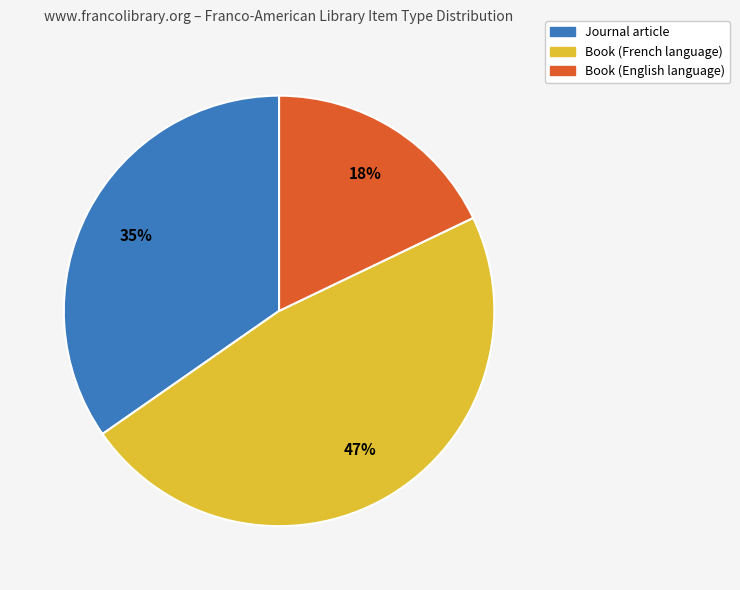

How many segments does this pie chart have?

3